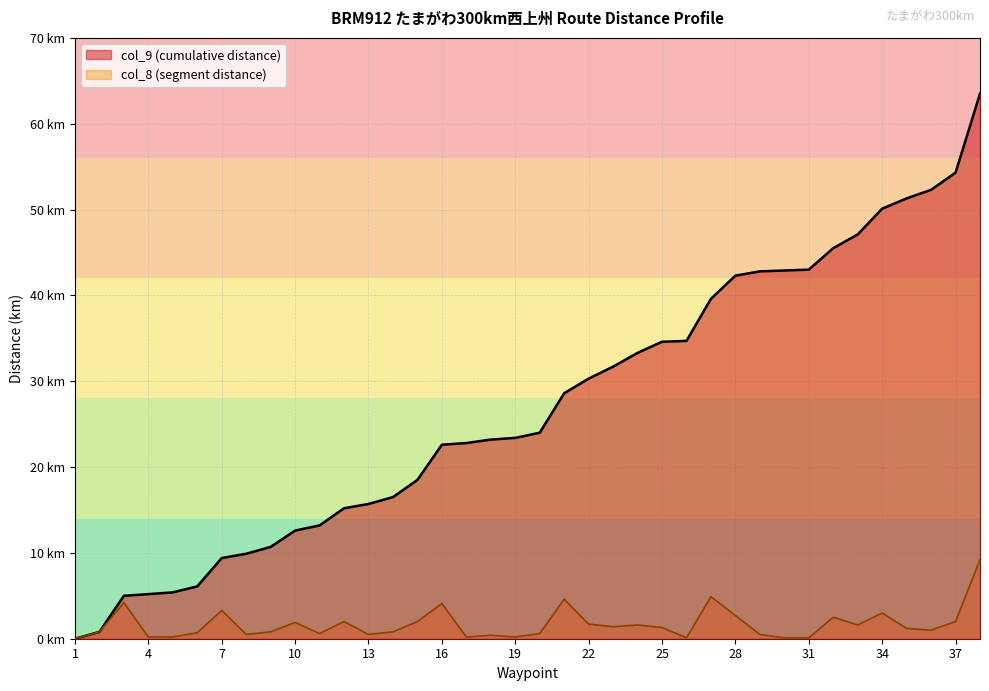

At which category is the sum across all series the highest?

38